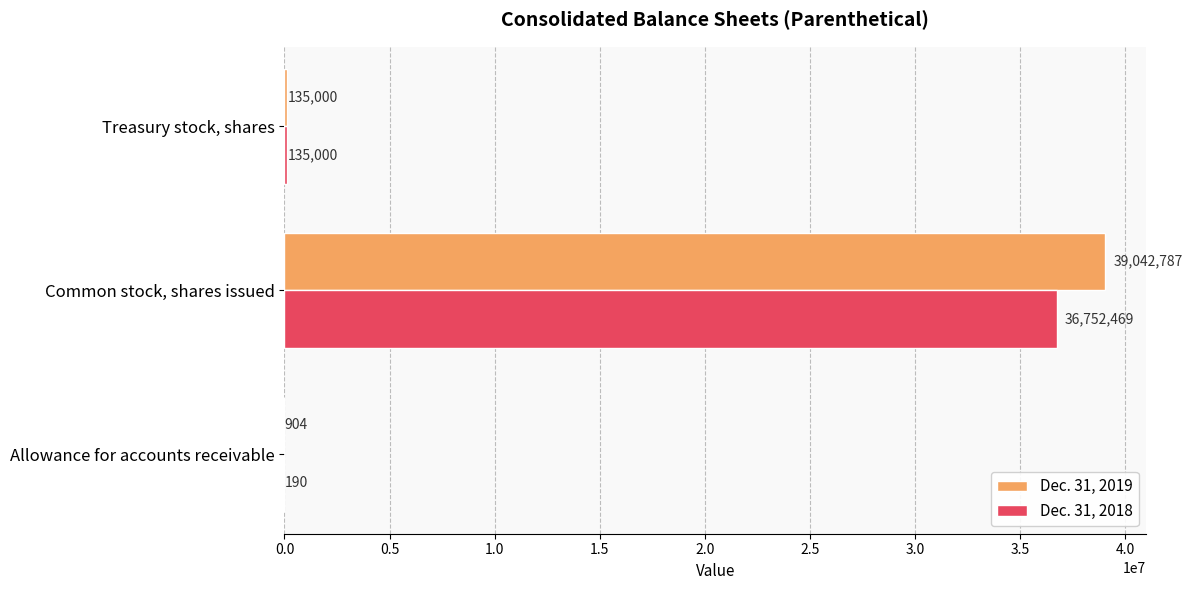

At which category is the sum across all series the highest?

Common stock, shares issued